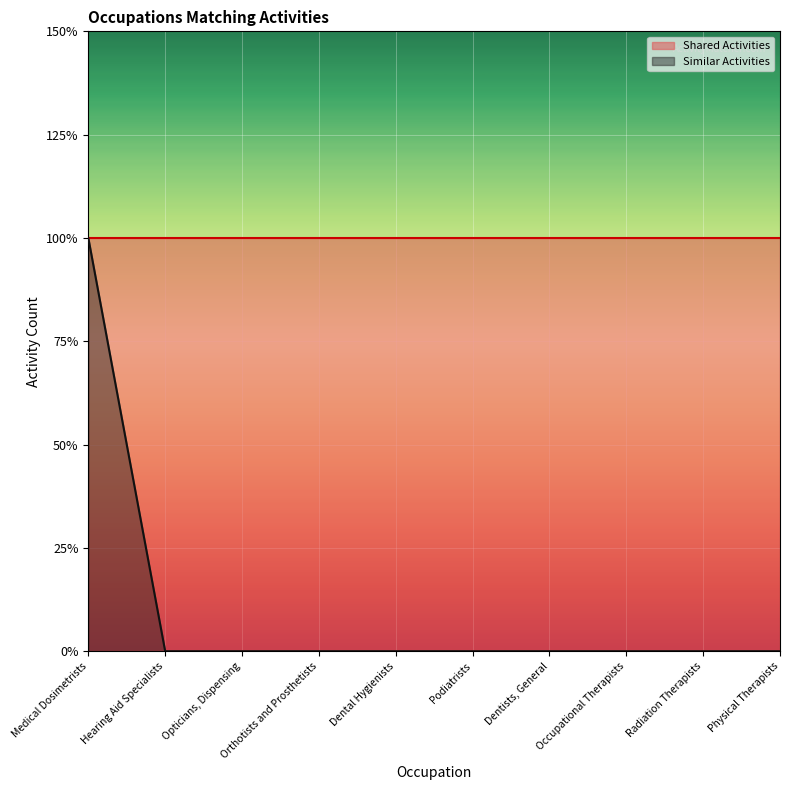

Reading left to right, what are all the values shown in this chart?

Medical Dosimetrists=1	Hearing Aid Specialists=0	Opticians, Dispensing=0	Orthotists and Prosthetists=0	Dental Hygienists=0	Podiatrists=0	Dentists, General=0	Occupational Therapists=0	Radiation Therapists=0	Physical Therapists=0